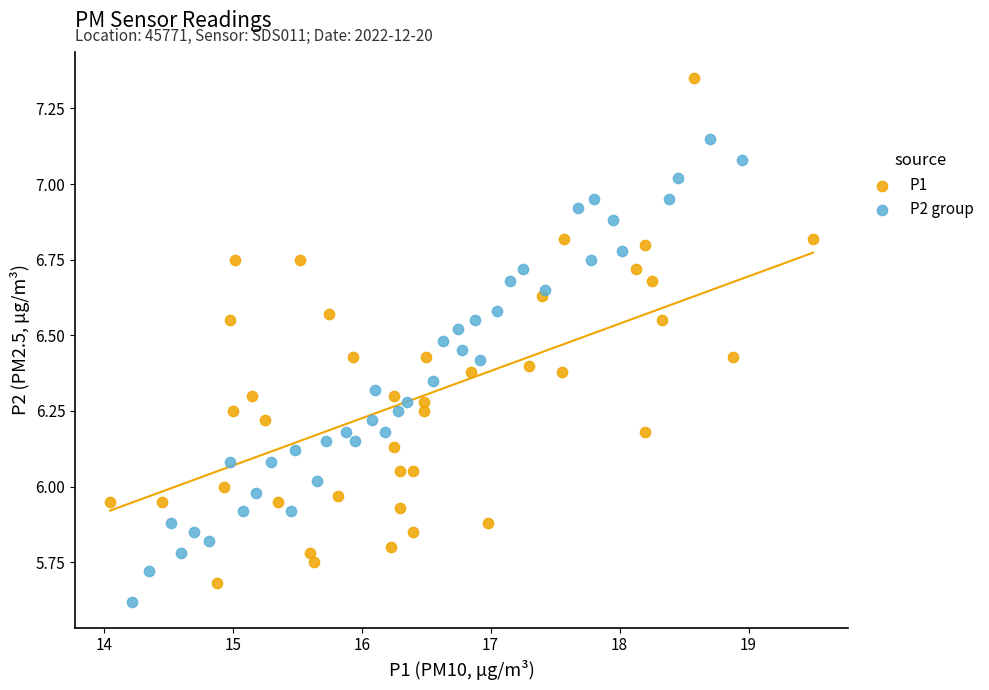

Which series has the widest spread of Y values?

P1